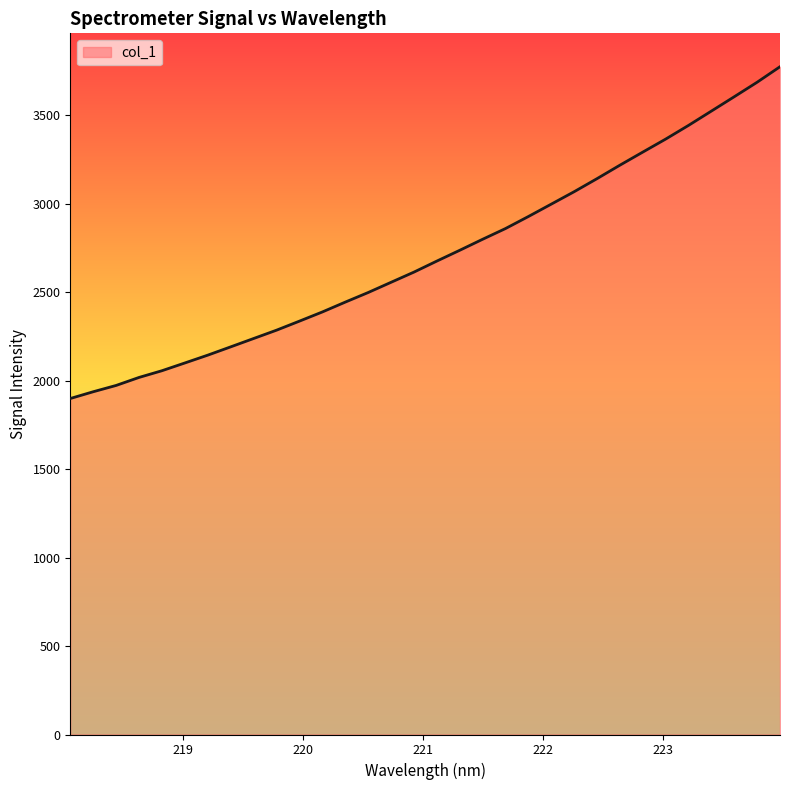

What is the difference between the maximum and minimum values?

1874.6